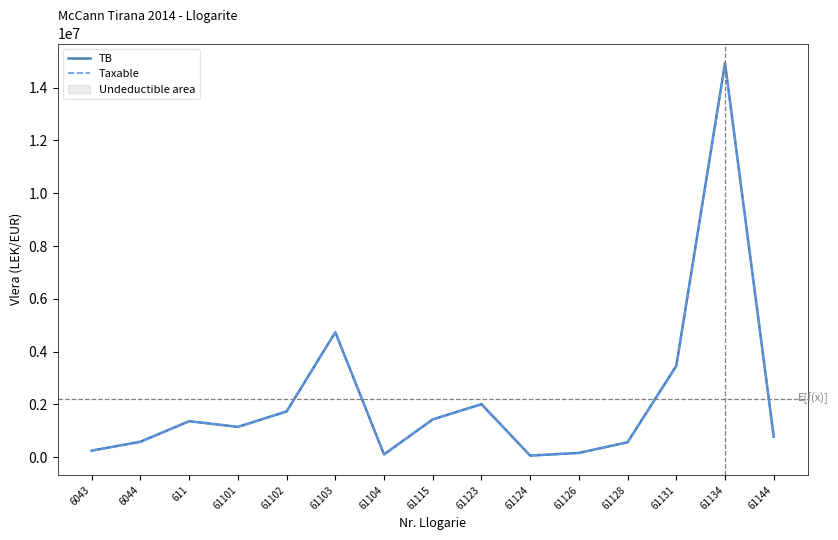

In Taxable, how many points are higher than both neighbors (excluding endpoints)?

4